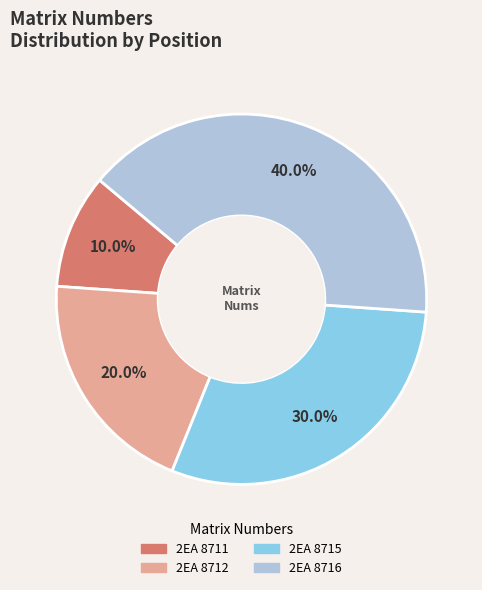

The 2EA 8712 slice represents 20% of the pie. True or false?

True